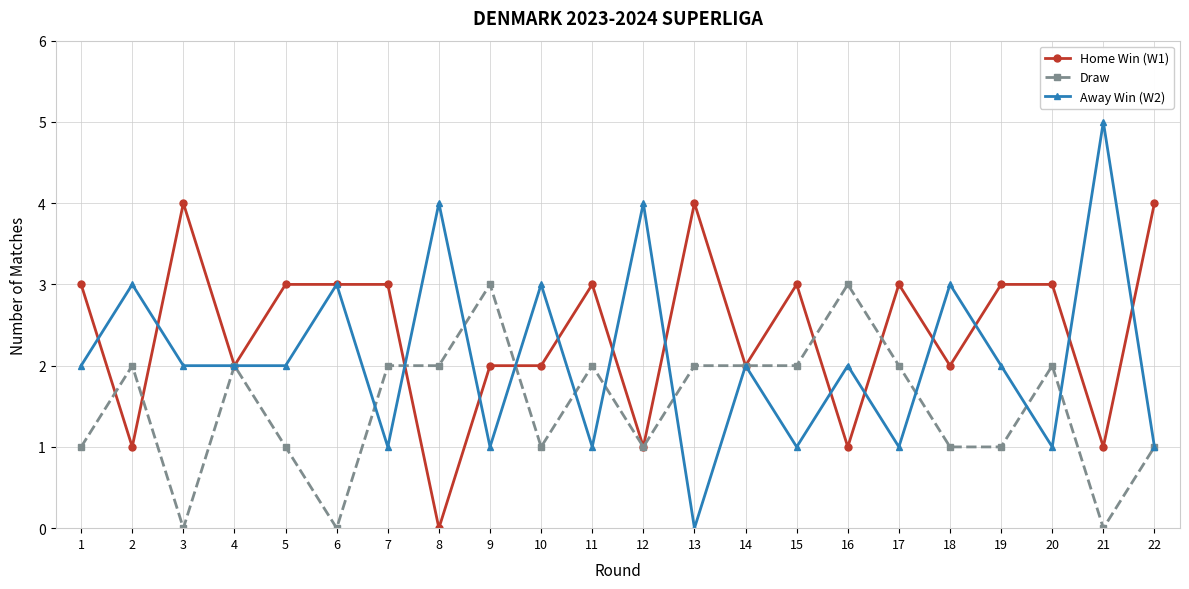

Which series has the widest spread of values?

Away Win (W2)